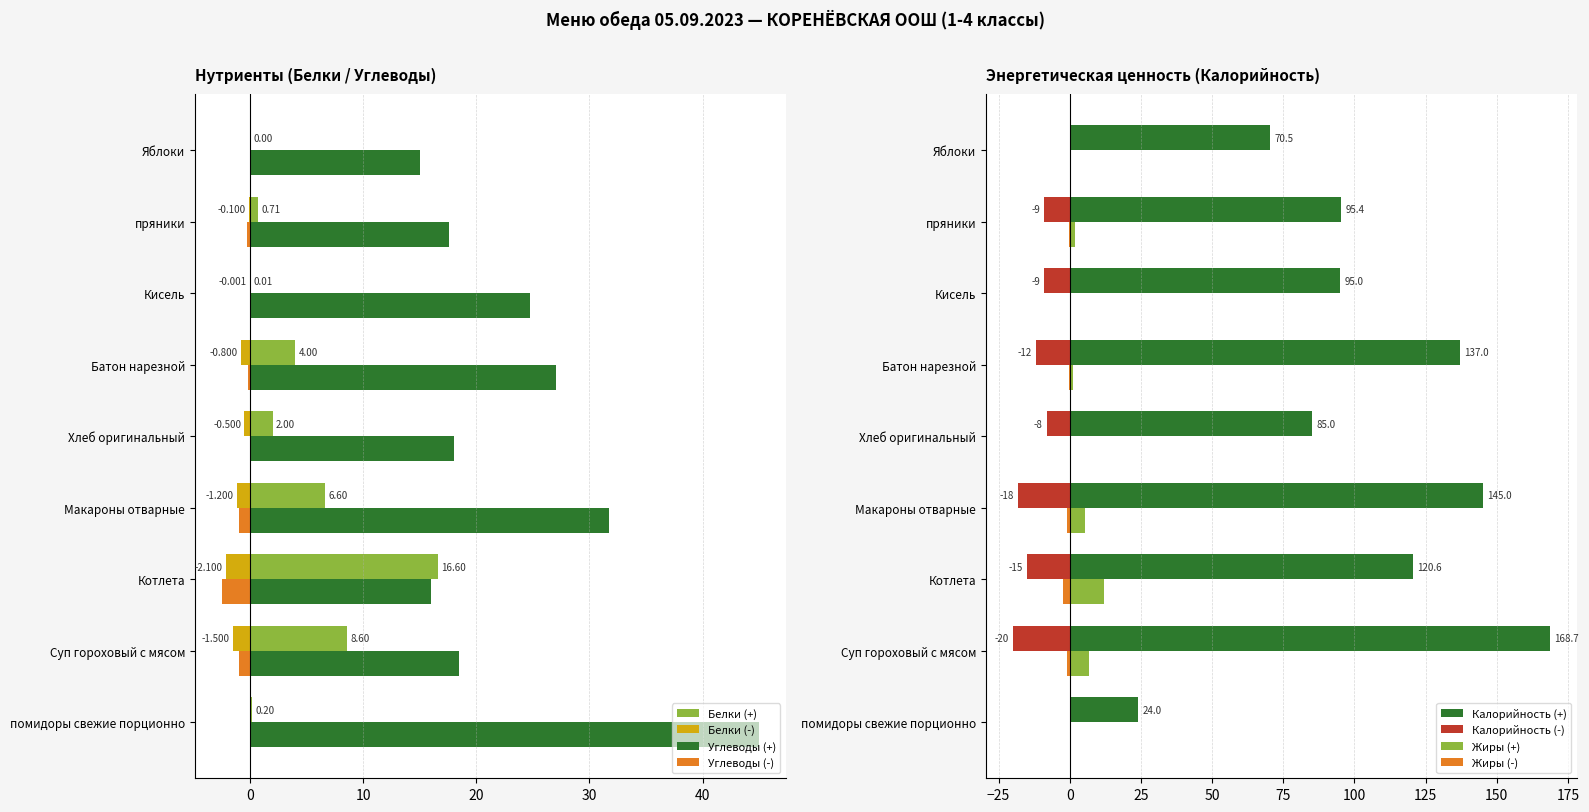

How many distinct data groups are displayed?

2